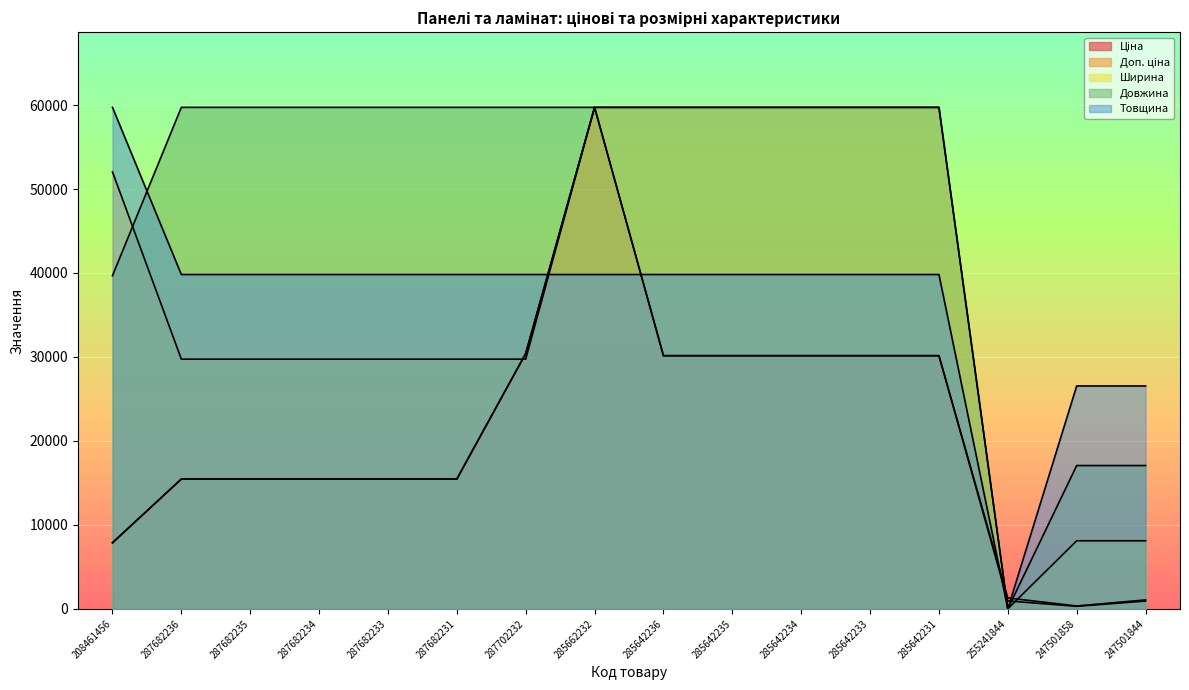

Where is the first local minimum for Товщина?

255241844